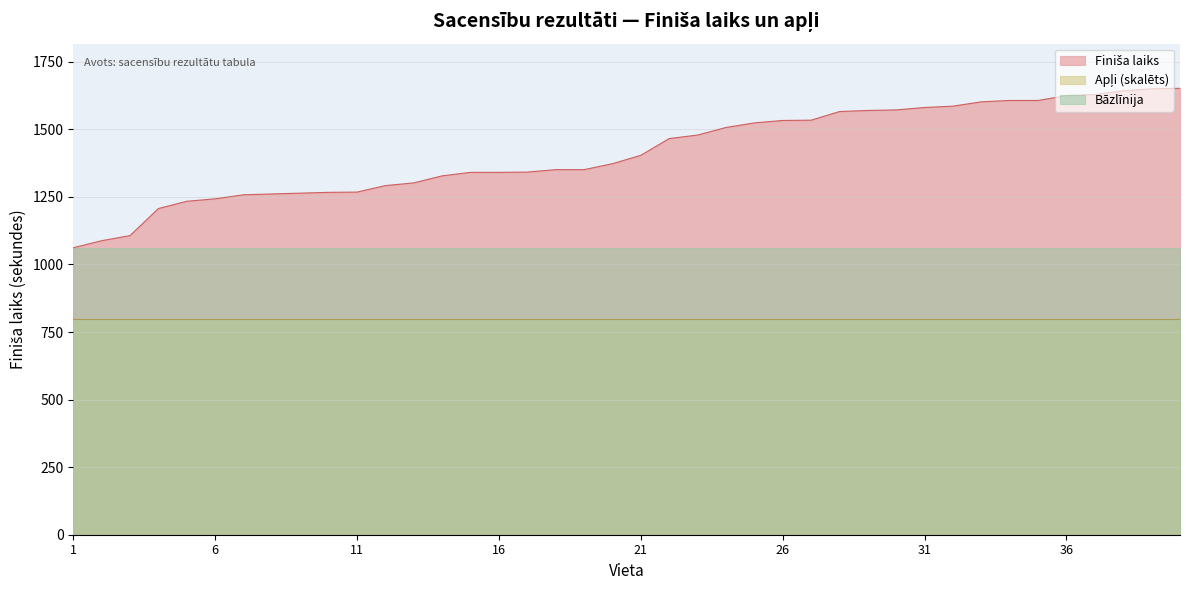

Which label corresponds to the smallest value in the chart?

1